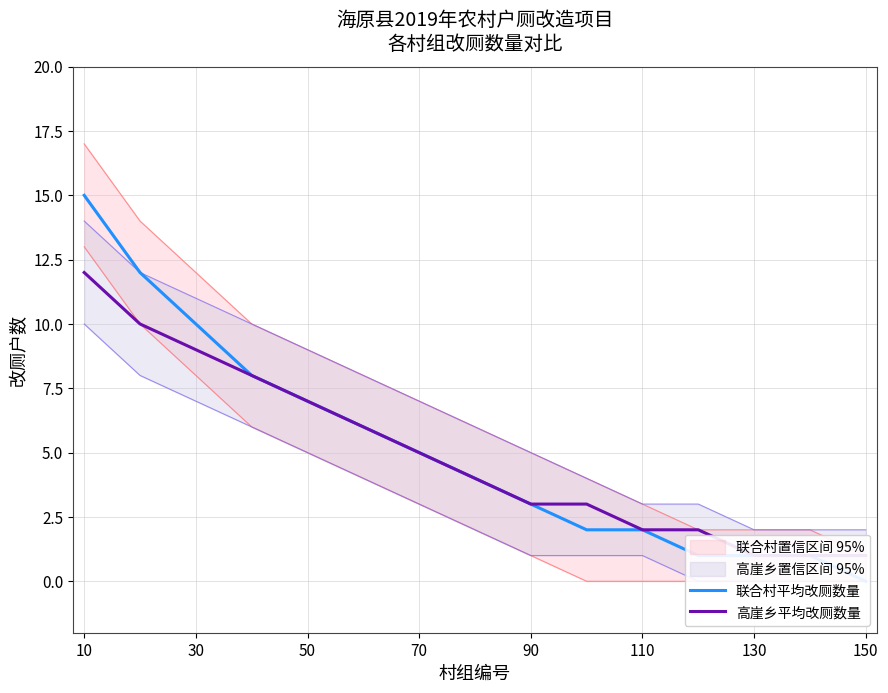

What is the highest value of the 联合村平均改厕数量 series?

15